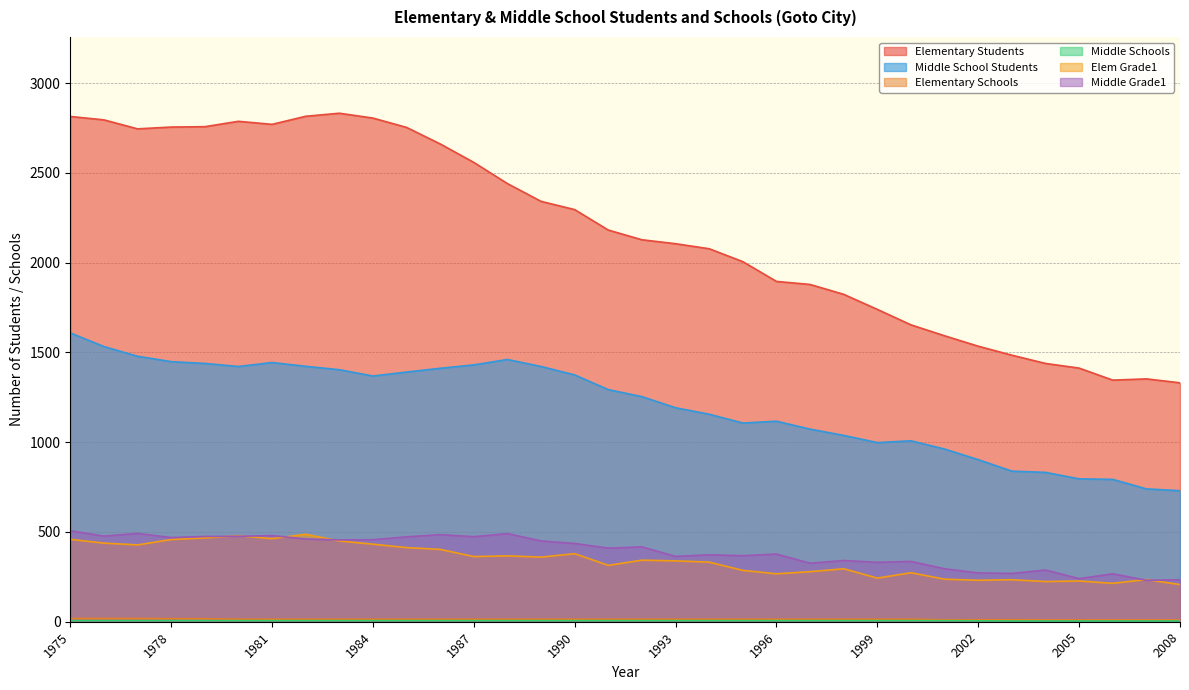

At which category does the chart reach its minimum across all series?

2003